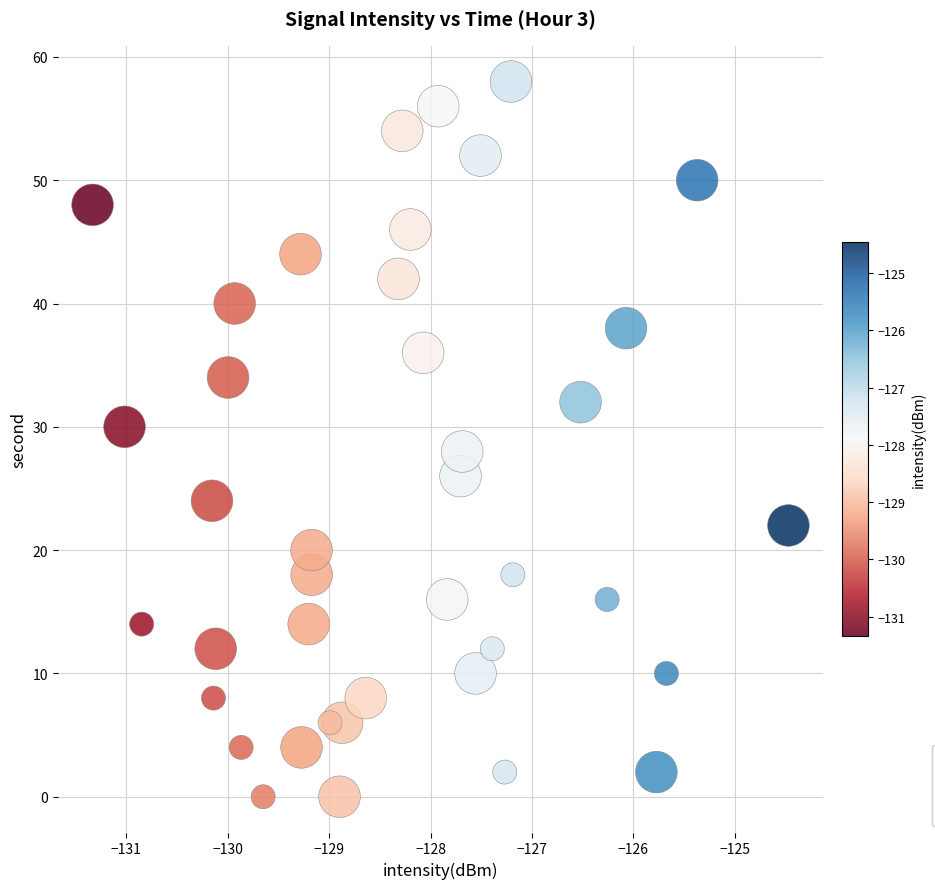

What is the range of Y values (max minus min)?

58